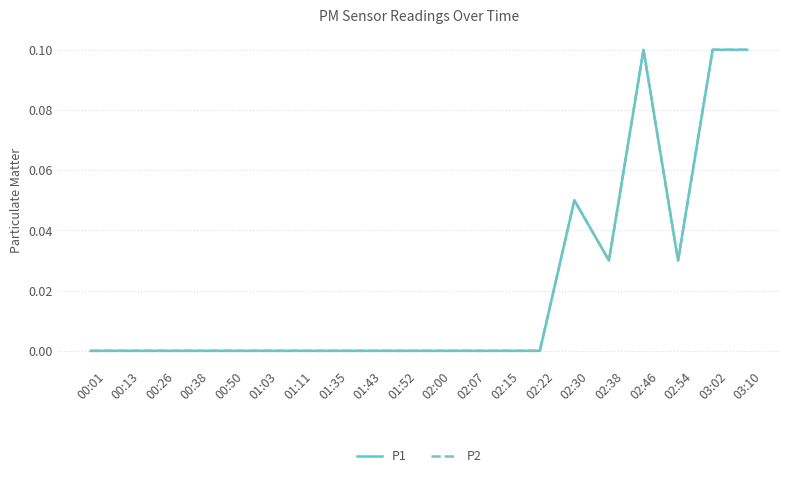

Which category has the lowest value across all series?

00:01